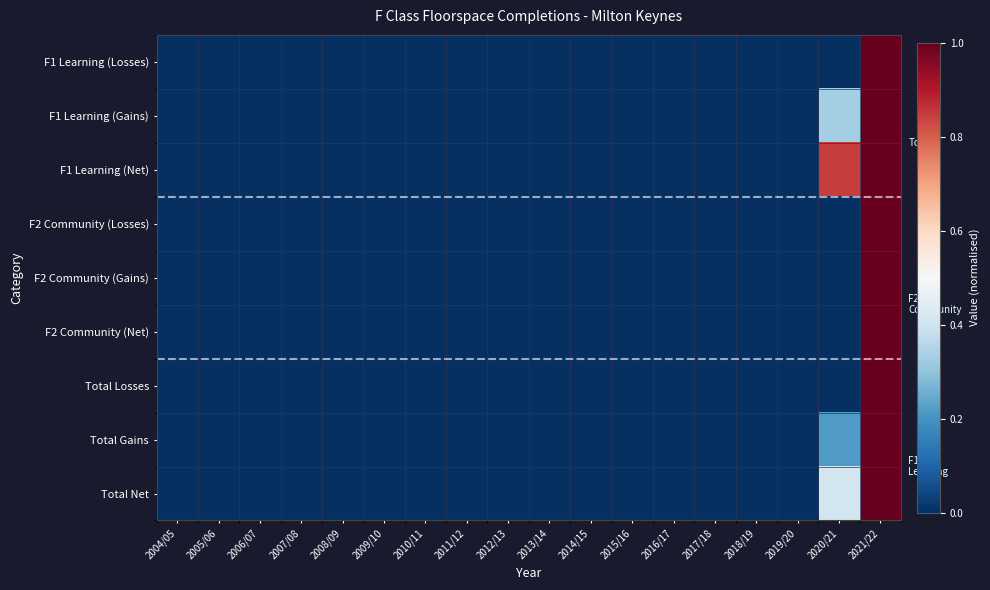

Reading left to right, transcribe all the data shown in this chart.

F1 Learning (Losses): 2004/05=0.0	2005/06=0.0	2006/07=0.0	2007/08=0.0	2008/09=0.0	2009/10=0.0	2010/11=0.0	2011/12=0.0	2012/13=0.0	2013/14=0.0	2014/15=0.0	2015/16=0.0	2016/17=0.0	2017/18=0.0	2018/19=0.0	2019/20=0.0	2020/21=0.0	2021/22=1.0
F1 Learning (Gains): 2004/05=0.0	2005/06=0.0	2006/07=0.0	2007/08=0.0	2008/09=0.0	2009/10=0.0	2010/11=0.0	2011/12=0.0	2012/13=0.0	2013/14=0.0	2014/15=0.0	2015/16=0.0	2016/17=0.0	2017/18=0.0	2018/19=0.0	2019/20=0.0	2020/21=0.3	2021/22=1.0
F1 Learning (Net): 2004/05=0.0	2005/06=0.0	2006/07=0.0	2007/08=0.0	2008/09=0.0	2009/10=0.0	2010/11=0.0	2011/12=0.0	2012/13=0.0	2013/14=0.0	2014/15=0.0	2015/16=0.0	2016/17=0.0	2017/18=0.0	2018/19=0.0	2019/20=0.0	2020/21=0.8	2021/22=1.0
F2 Community (Losses): 2004/05=0.0	2005/06=0.0	2006/07=0.0	2007/08=0.0	2008/09=0.0	2009/10=0.0	2010/11=0.0	2011/12=0.0	2012/13=0.0	2013/14=0.0	2014/15=0.0	2015/16=0.0	2016/17=0.0	2017/18=0.0	2018/19=0.0	2019/20=0.0	2020/21=0.0	2021/22=1.0
F2 Community (Gains): 2004/05=0.0	2005/06=0.0	2006/07=0.0	2007/08=0.0	2008/09=0.0	2009/10=0.0	2010/11=0.0	2011/12=0.0	2012/13=0.0	2013/14=0.0	2014/15=0.0	2015/16=0.0	2016/17=0.0	2017/18=0.0	2018/19=0.0	2019/20=0.0	2020/21=0.0	2021/22=1.0
F2 Community (Net): 2004/05=0.0	2005/06=0.0	2006/07=0.0	2007/08=0.0	2008/09=0.0	2009/10=0.0	2010/11=0.0	2011/12=0.0	2012/13=0.0	2013/14=0.0	2014/15=0.0	2015/16=0.0	2016/17=0.0	2017/18=0.0	2018/19=0.0	2019/20=0.0	2020/21=0.0	2021/22=1.0
Total Losses: 2004/05=0.0	2005/06=0.0	2006/07=0.0	2007/08=0.0	2008/09=0.0	2009/10=0.0	2010/11=0.0	2011/12=0.0	2012/13=0.0	2013/14=0.0	2014/15=0.0	2015/16=0.0	2016/17=0.0	2017/18=0.0	2018/19=0.0	2019/20=0.0	2020/21=0.0	2021/22=1.0
Total Gains: 2004/05=0.0	2005/06=0.0	2006/07=0.0	2007/08=0.0	2008/09=0.0	2009/10=0.0	2010/11=0.0	2011/12=0.0	2012/13=0.0	2013/14=0.0	2014/15=0.0	2015/16=0.0	2016/17=0.0	2017/18=0.0	2018/19=0.0	2019/20=0.0	2020/21=0.2	2021/22=1.0
Total Net: 2004/05=0.0	2005/06=0.0	2006/07=0.0	2007/08=0.0	2008/09=0.0	2009/10=0.0	2010/11=0.0	2011/12=0.0	2012/13=0.0	2013/14=0.0	2014/15=0.0	2015/16=0.0	2016/17=0.0	2017/18=0.0	2018/19=0.0	2019/20=0.0	2020/21=0.4	2021/22=1.0